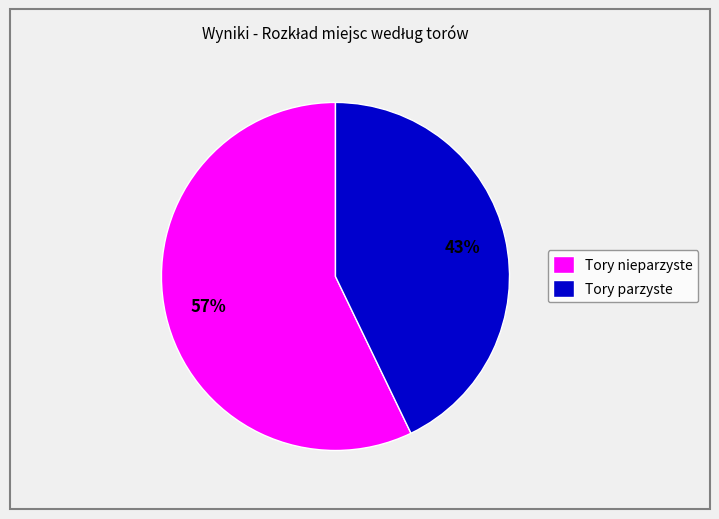

Which has a higher value, Tory nieparzyste or Tory parzyste?

Tory nieparzyste